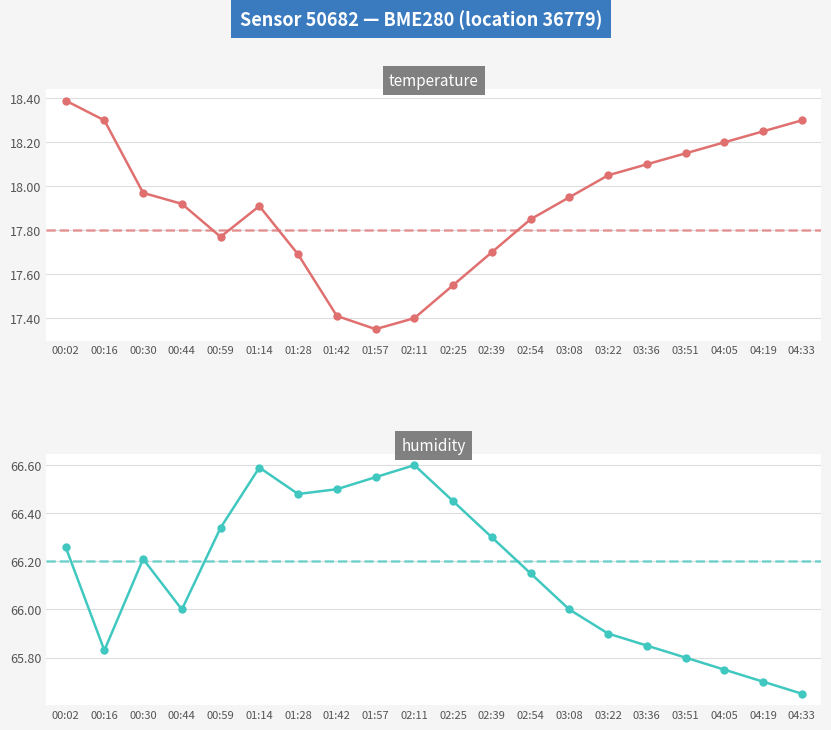

Between 00:30 and 00:59, which is larger?

00:30